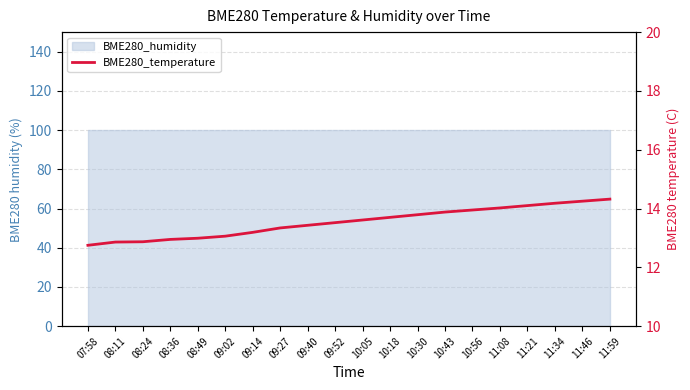

What is the difference between the second highest and second lowest values?

1.4